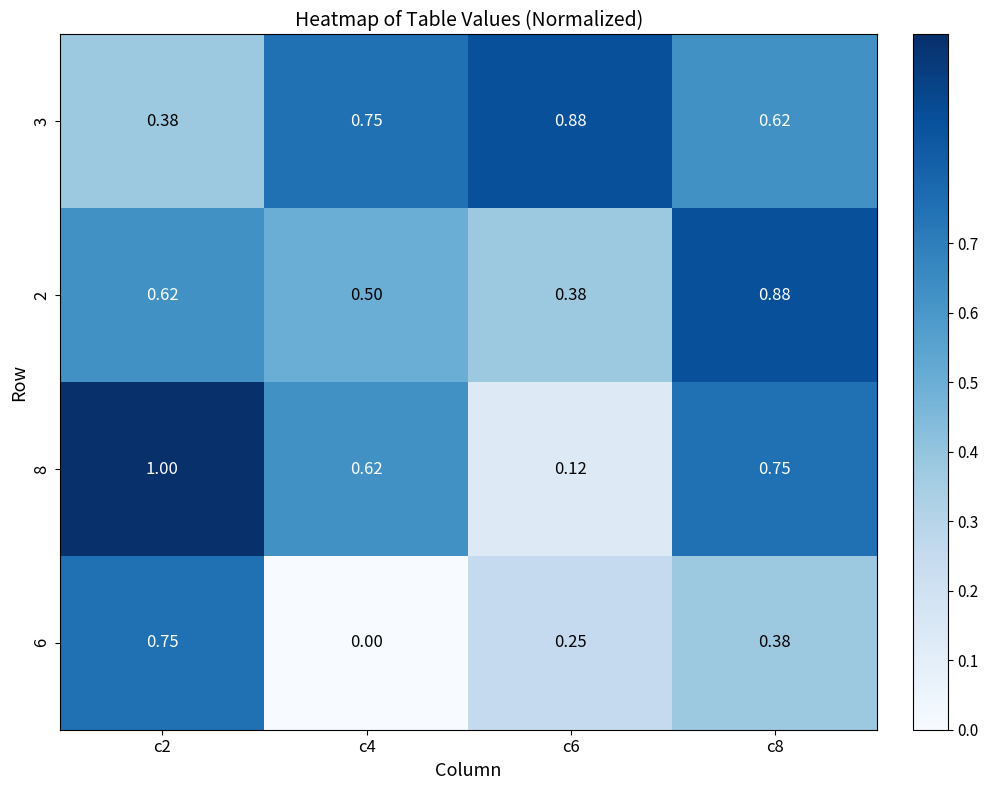

Is the value of 8 at c2 greater than the value of 2 at c6?

Yes